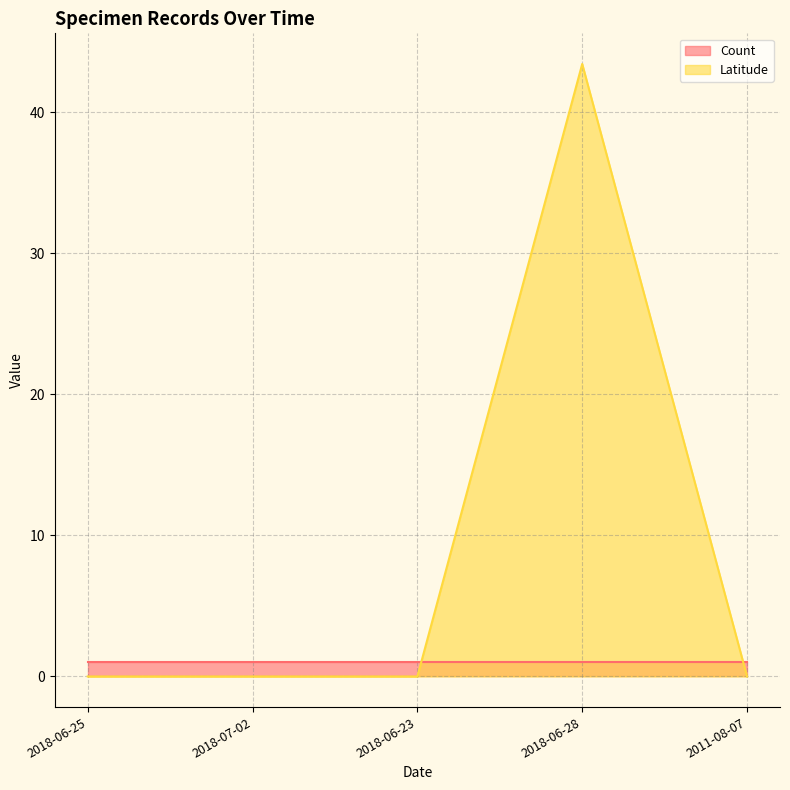

The value at 2018-06-23 is 0.0. True or false?

True